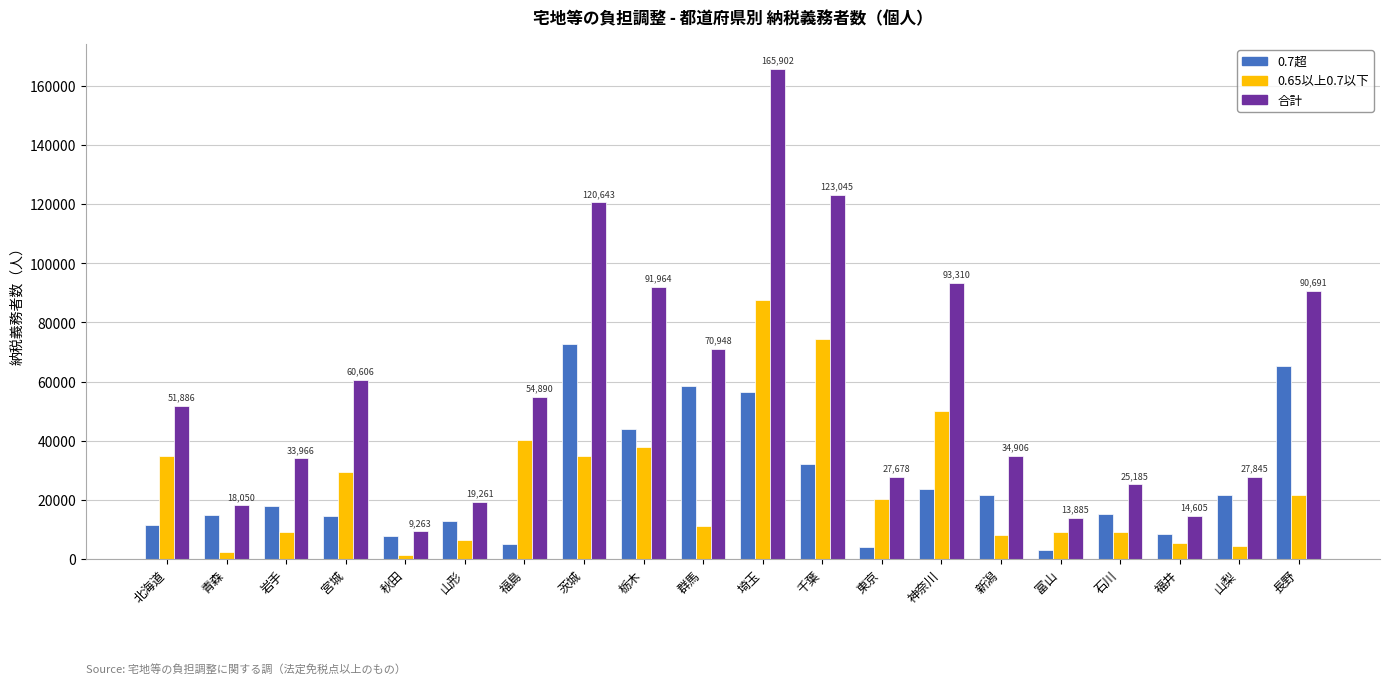

What is the value of the 0.7超 bar at the 16th from the left?

2924